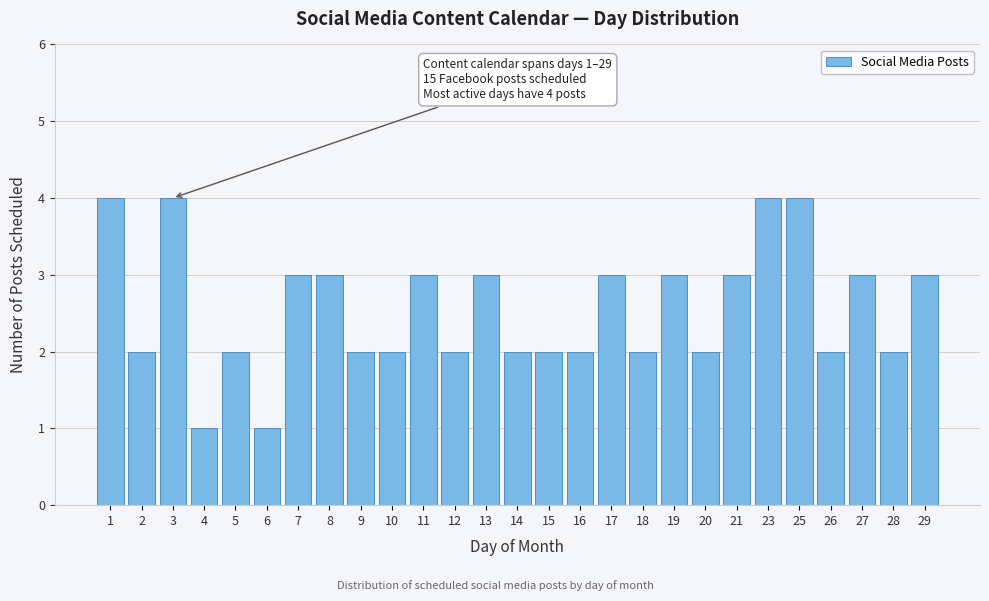

Reading left to right, list all the values displayed in this chart.

1=4	2=2	3=4	4=1	5=2	6=1	7=3	8=3	9=2	10=2	11=3	12=2	13=3	14=2	15=2	16=2	17=3	18=2	19=3	20=2	21=3	23=4	25=4	26=2	27=3	28=2	29=3